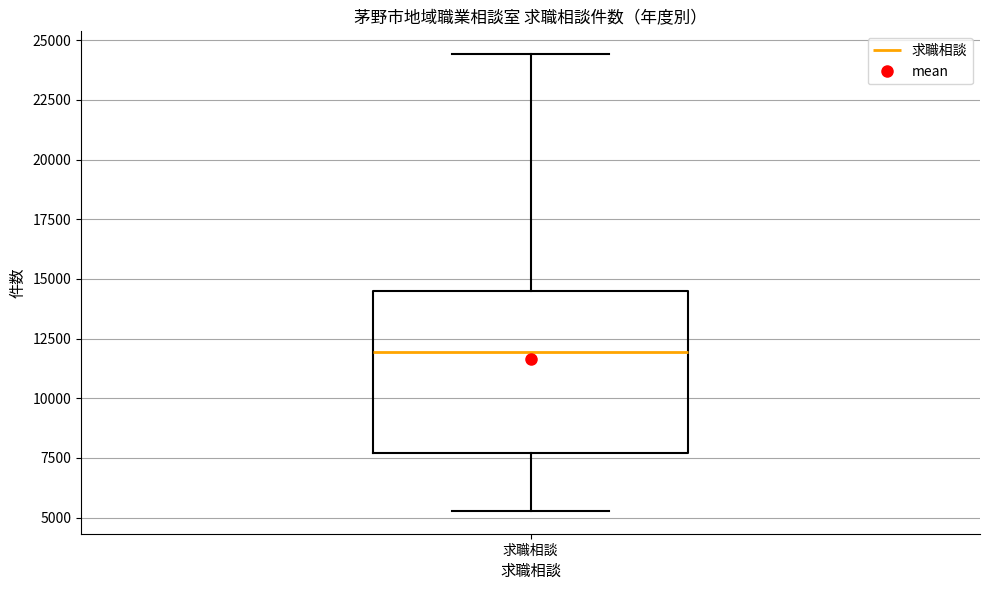

Read this box plot against the y-axis: the position of the median line, the range covered by the box, and the ends of both whiskers. The values are not printed on the chart, so give them approximately, as read against the axis.

median 12000, box 7500 to 14500, whiskers 5500 to 24500